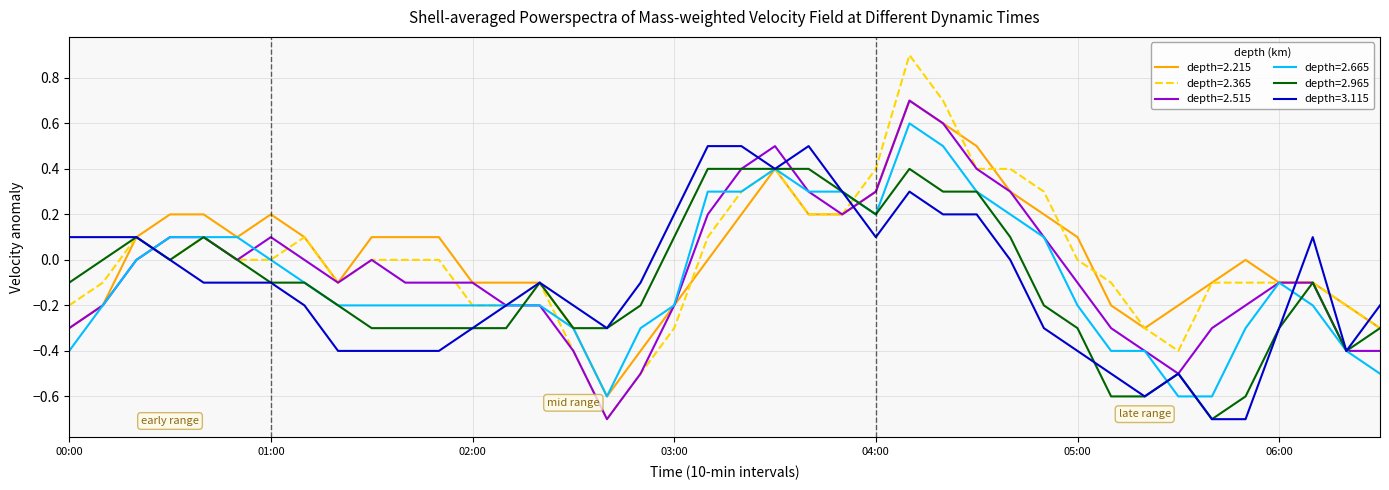

What is the smallest value displayed?

-0.7